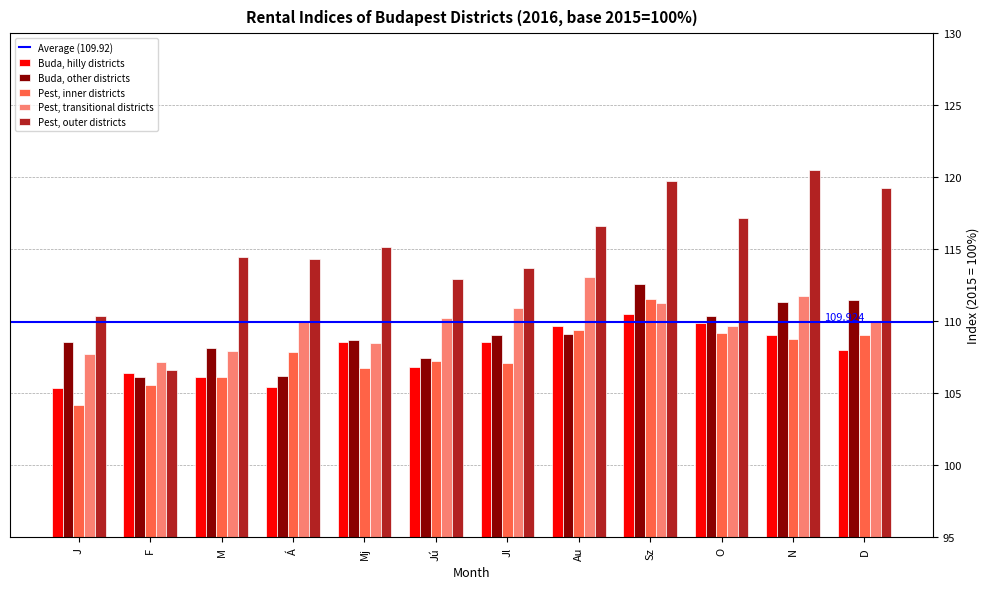

Which category has the highest value in the Buda, other districts series?

Sz